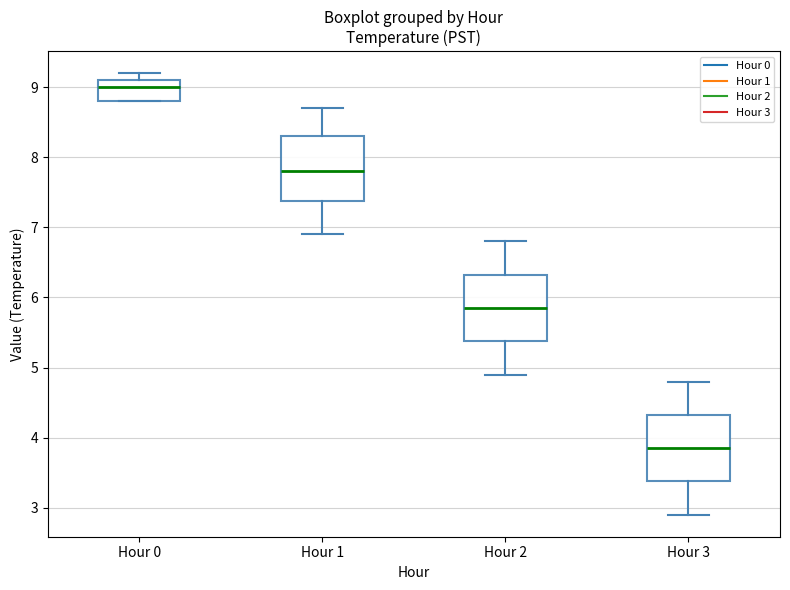

Reading left to right, transcribe this box plot: for each box, give where its median line is, the range the box spans, and where its two whiskers end, as read against the y-axis. The values are not printed on the chart, so give them approximately, as read against the axis.

Hour 0: median 9.0, box 8.8 to 9.1, whiskers 8.8 to 9.2
Hour 1: median 7.8, box 7.4 to 8.3, whiskers 6.9 to 8.7
Hour 2: median 5.9, box 5.4 to 6.3, whiskers 4.9 to 6.8
Hour 3: median 3.9, box 3.4 to 4.3, whiskers 2.9 to 4.8